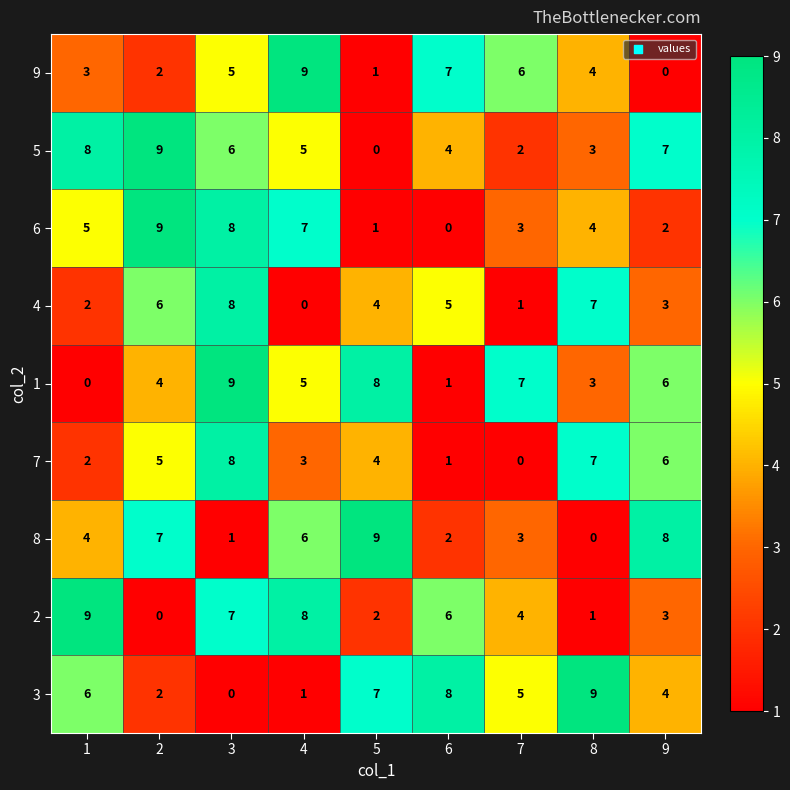

What is the sum of the 7 values at 4 and 2?

8